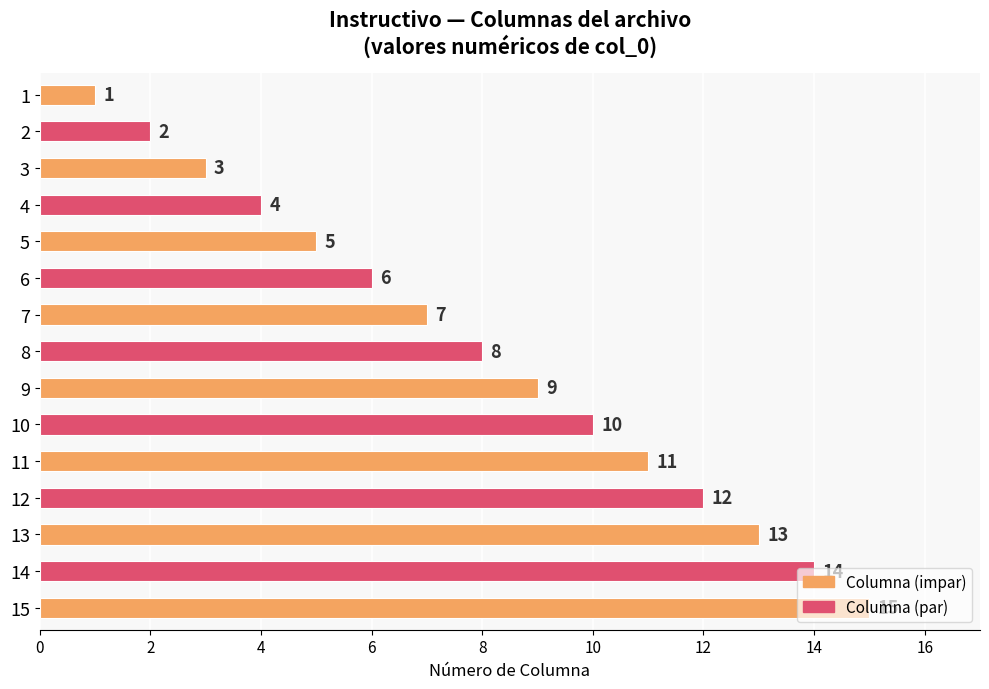

At which label is the value closest to 8?

8